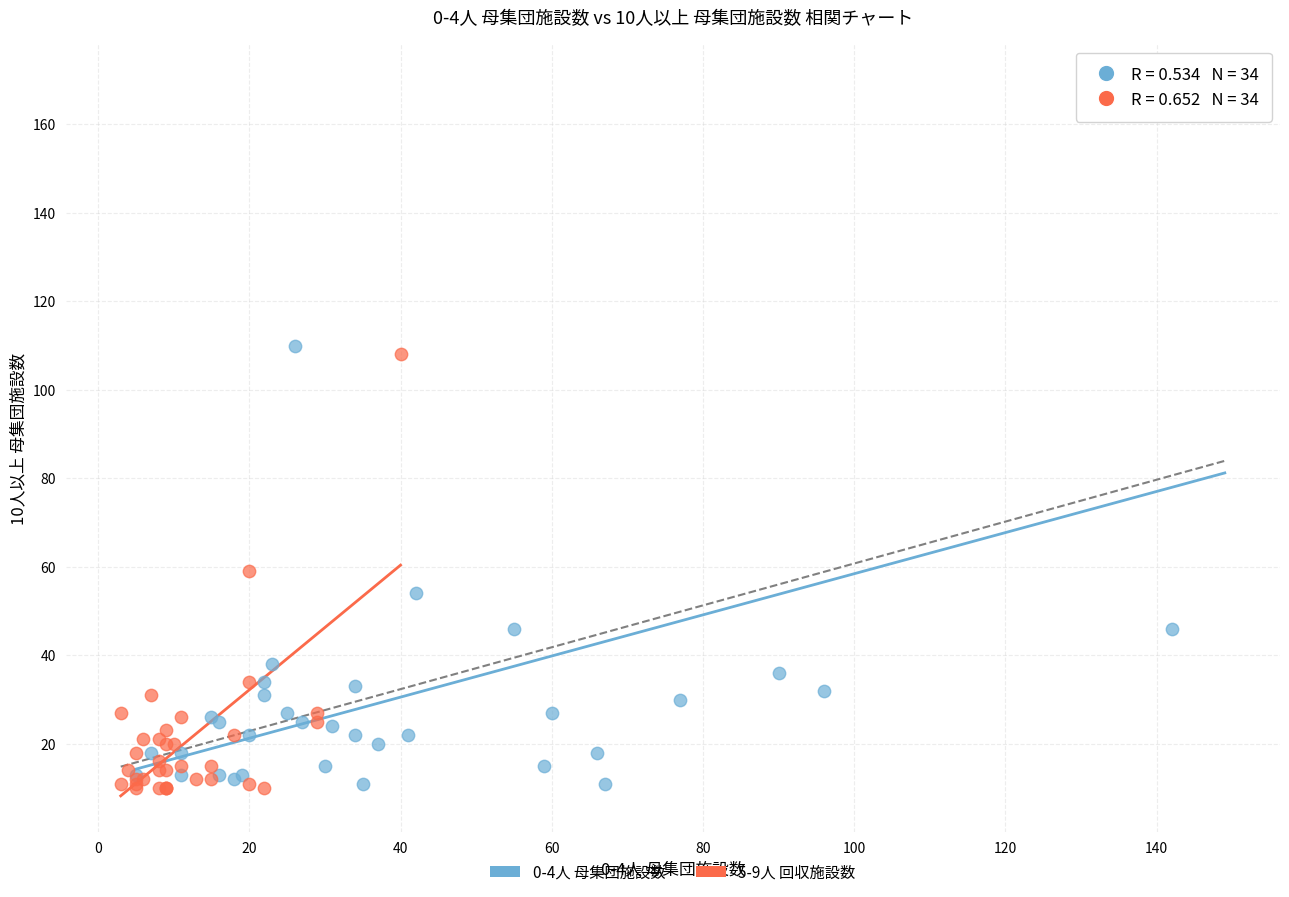

Which series has the widest spread of Y values?

0-4人 母集団施設数